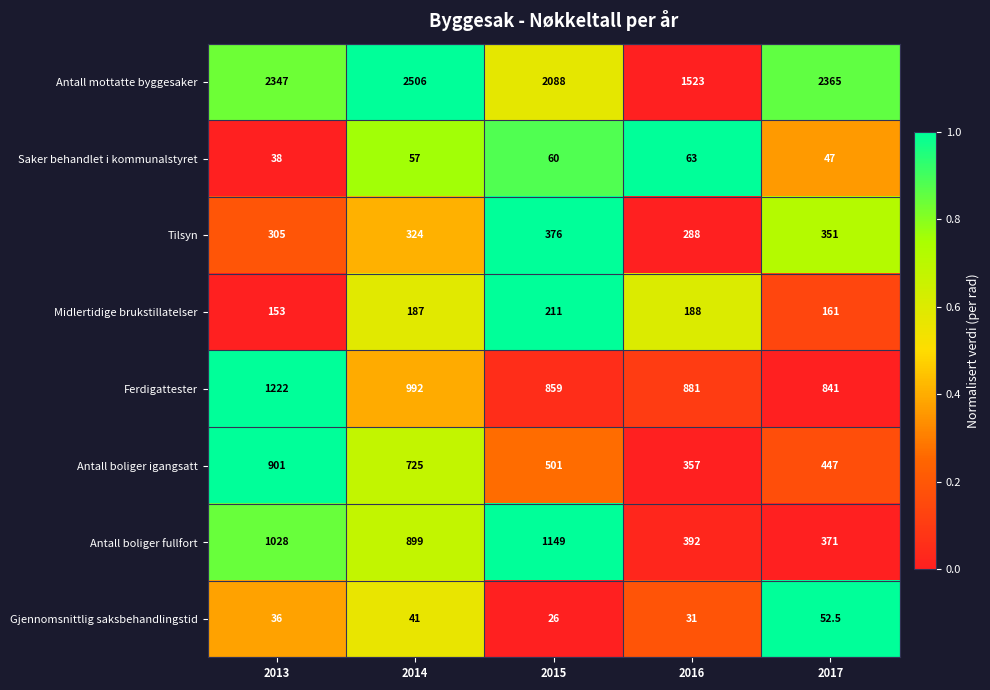

Between 2013 and 2016, which series saw the biggest shift?

Antall mottatte byggesaker